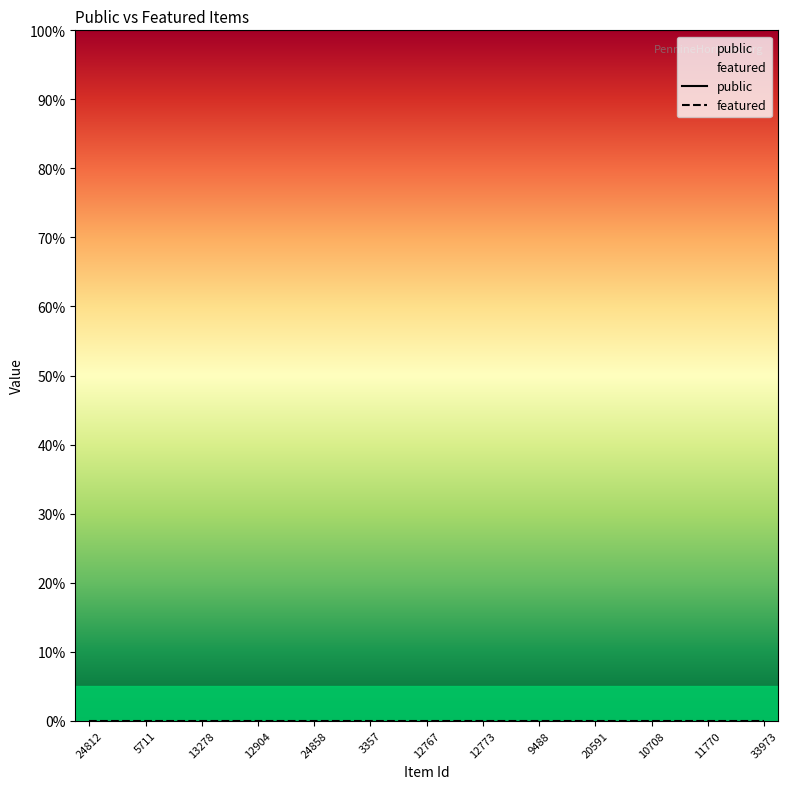

What is the maximum value shown in the chart?

1